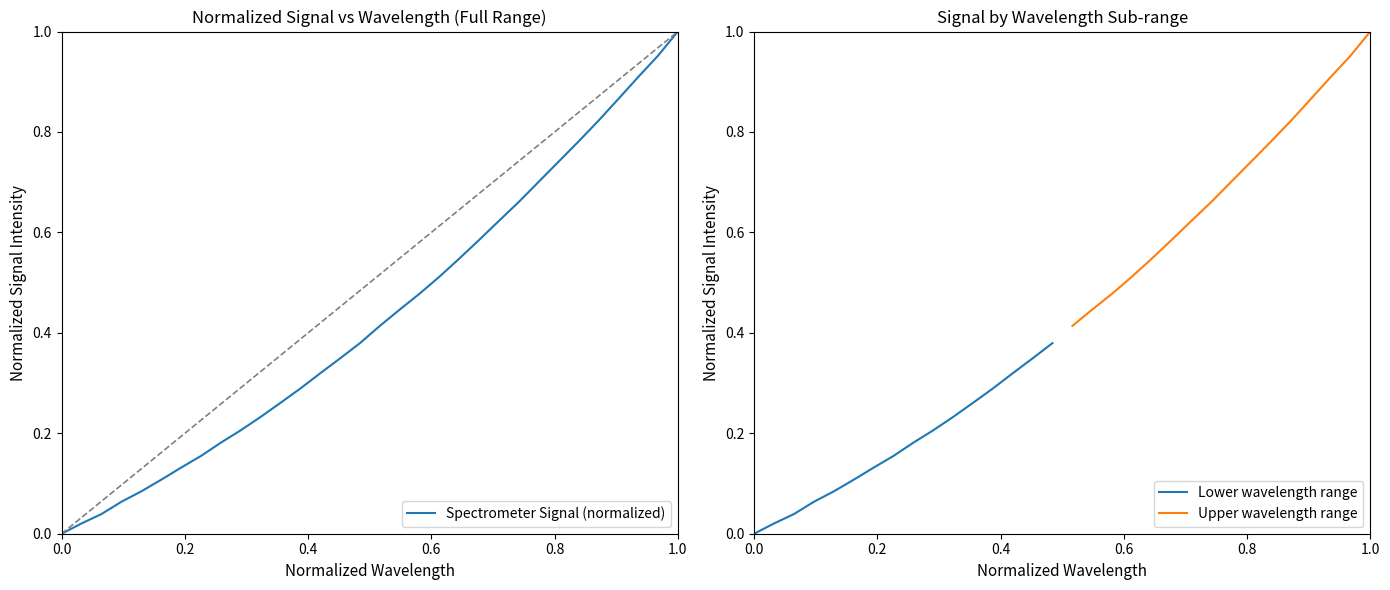

True or false: there are more than 1 points higher than both neighbors.

False